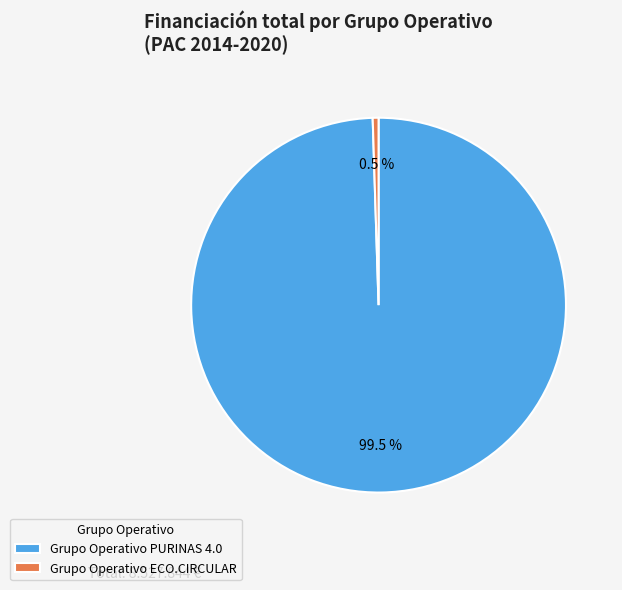

Count the number of slices in the pie.

2